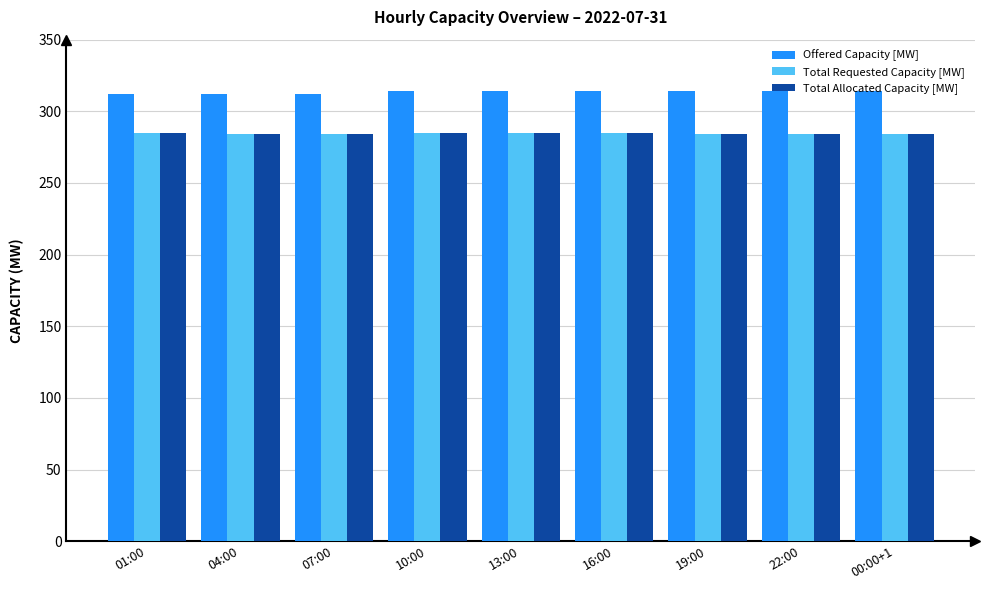

Count the number of categories in the chart.

9